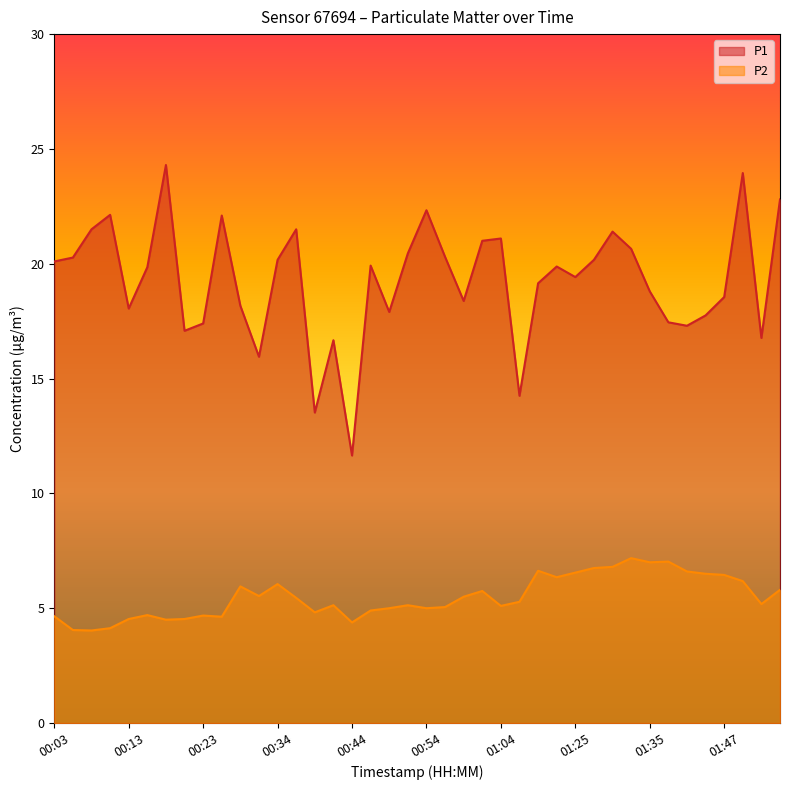

How many categories are shown in the chart?

40